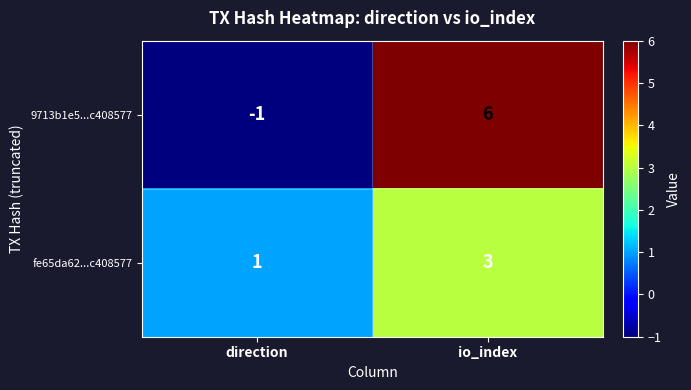

What is the smallest value displayed?

-1